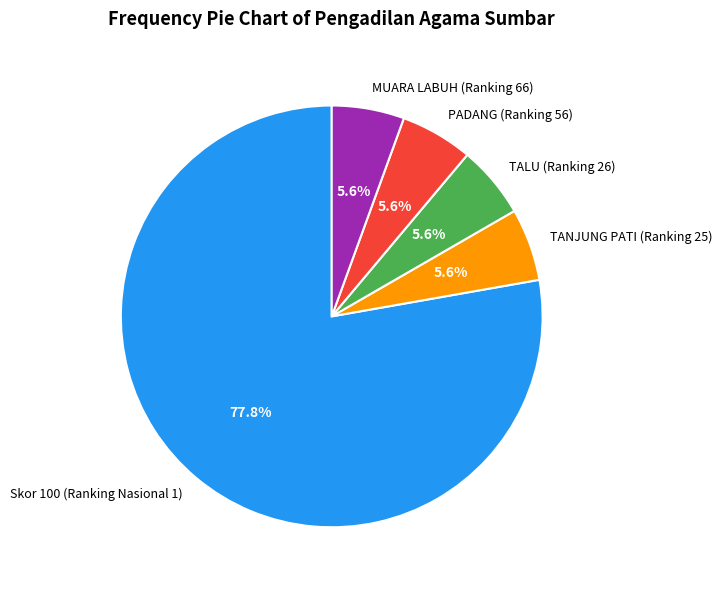

Approximately how many times larger is the value at MUARA LABUH (Ranking 66) compared to Skor 100 (Ranking Nasional 1)?

0.1